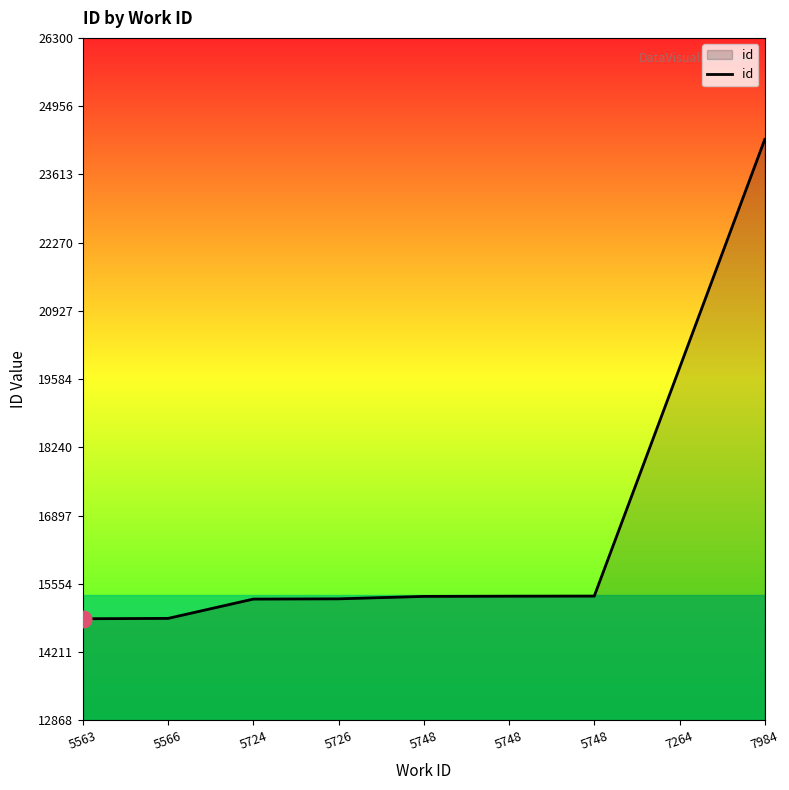

At which category does the chart reach its peak across all series?

7984